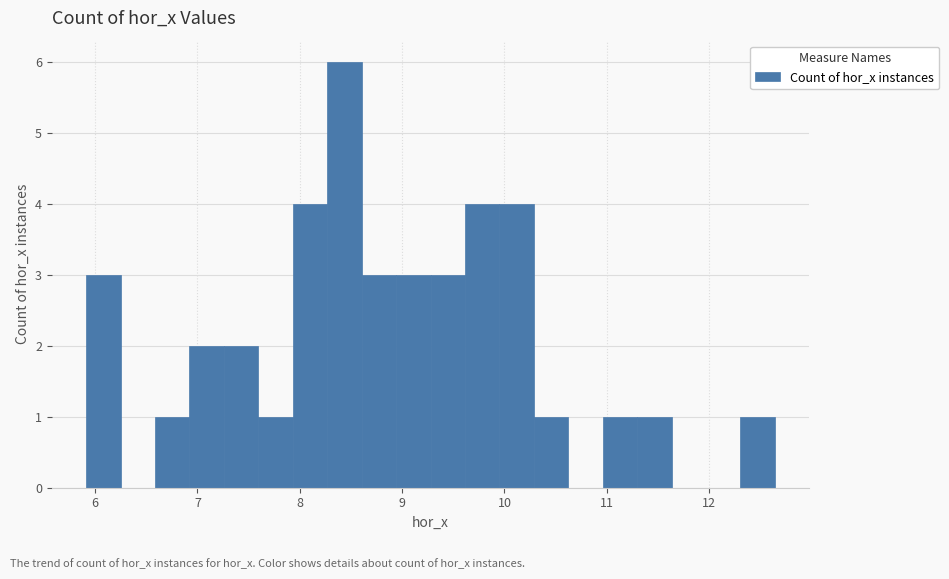

Around what value on the x-axis is the tallest bar? Give the approximate position of its centre, as read against the axis.

8.4